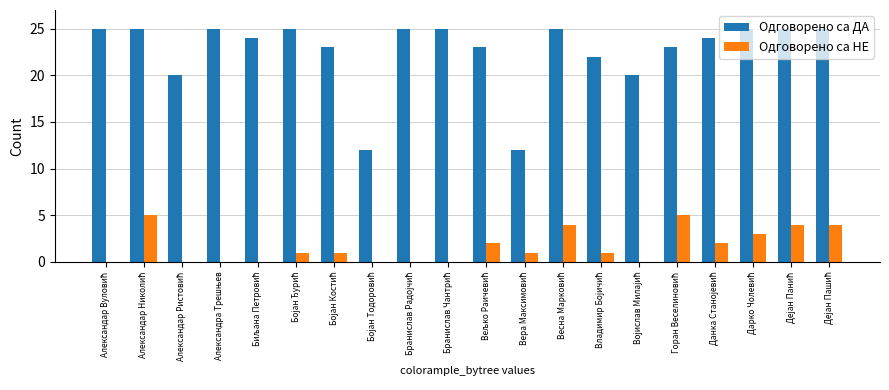

Which series has the largest total across all categories?

Одговорено са ДА